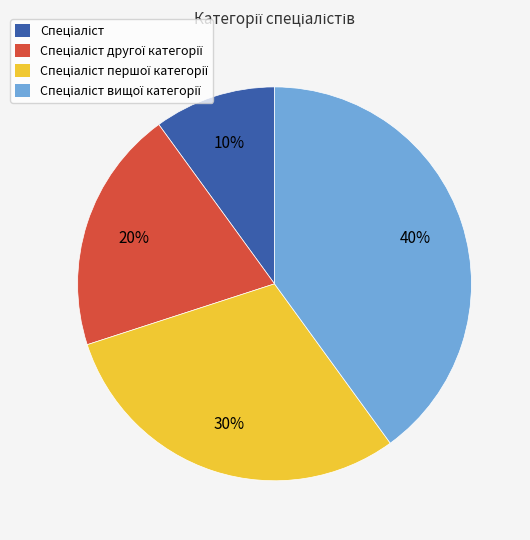

To the nearest percent, what is the average slice percentage?

25%